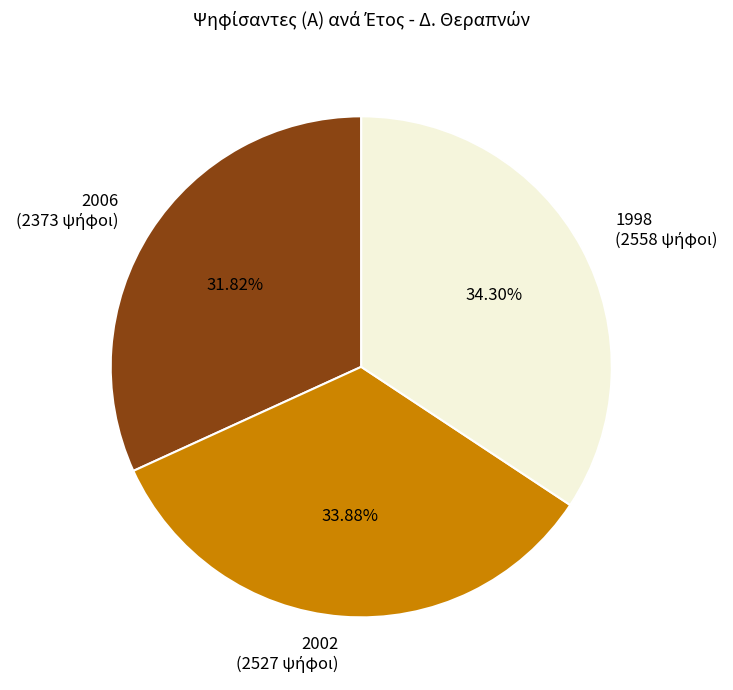

To the nearest percent, what is the combined percentage of 2002 and 1998?

68%